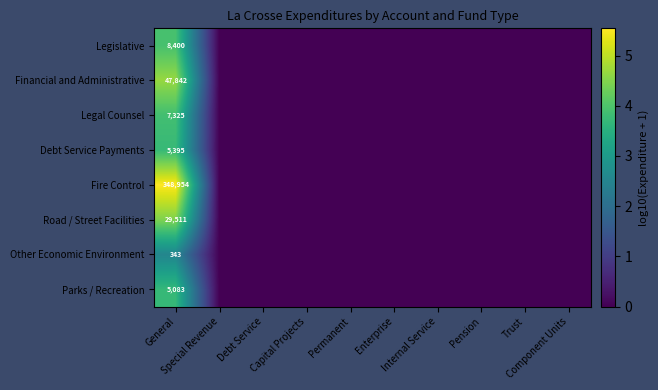

How many data points does each series have?

10